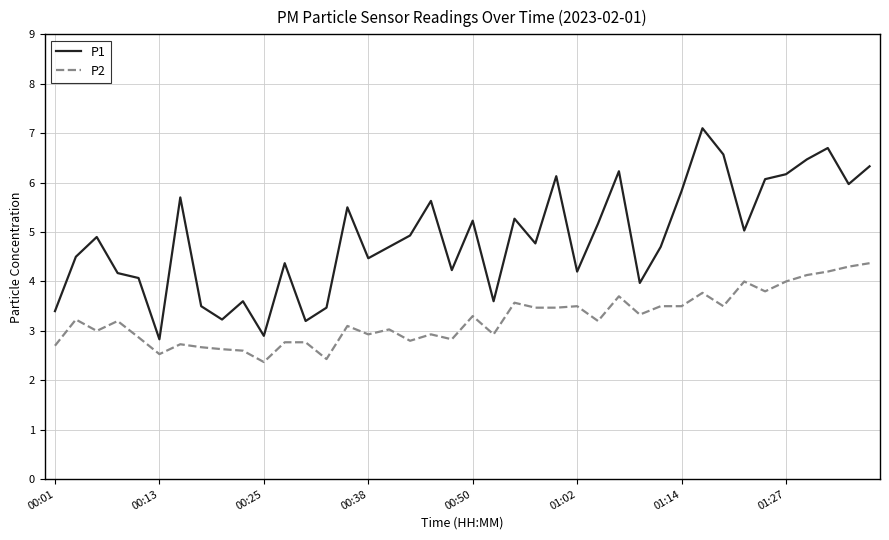

How many interior local valleys does the P1 series have?

12